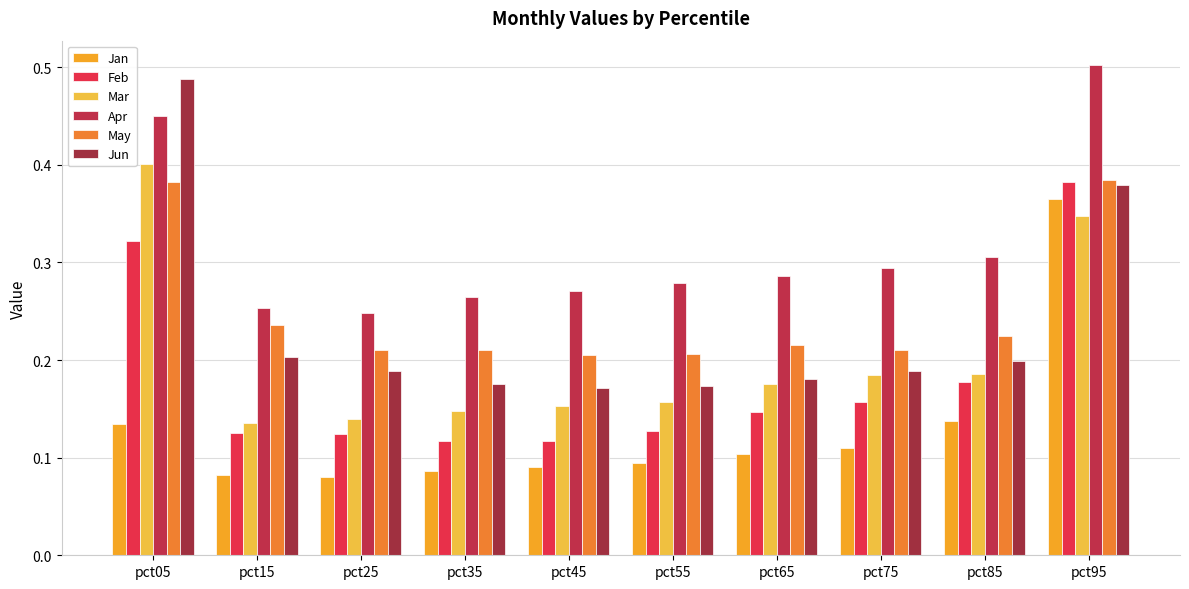

At which label is Jun closest to 0?

pct45